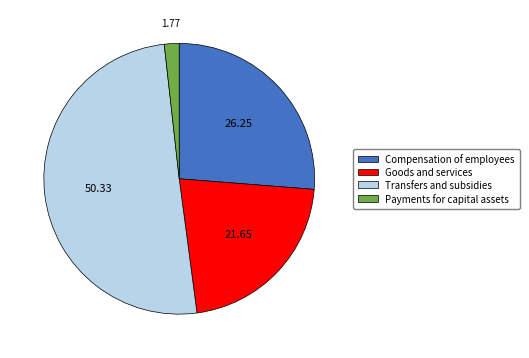

Rank the categories by value from highest to lowest.

Transfers and subsidies, Compensation of employees, Goods and services, Payments for capital assets